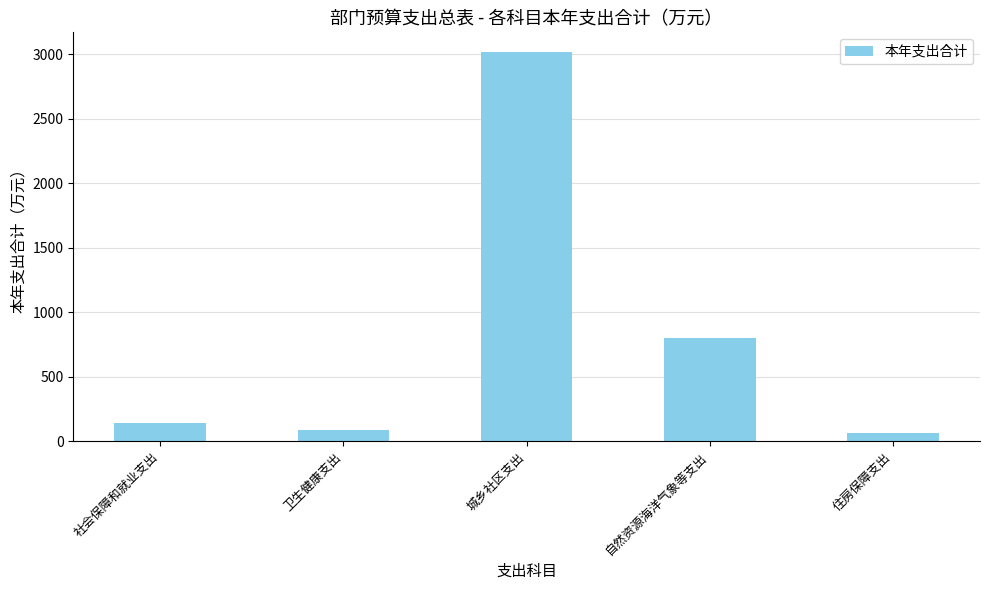

Reading left to right, extract all data points from this chart.

142.4	90.9	3020.0	797.4	61.0